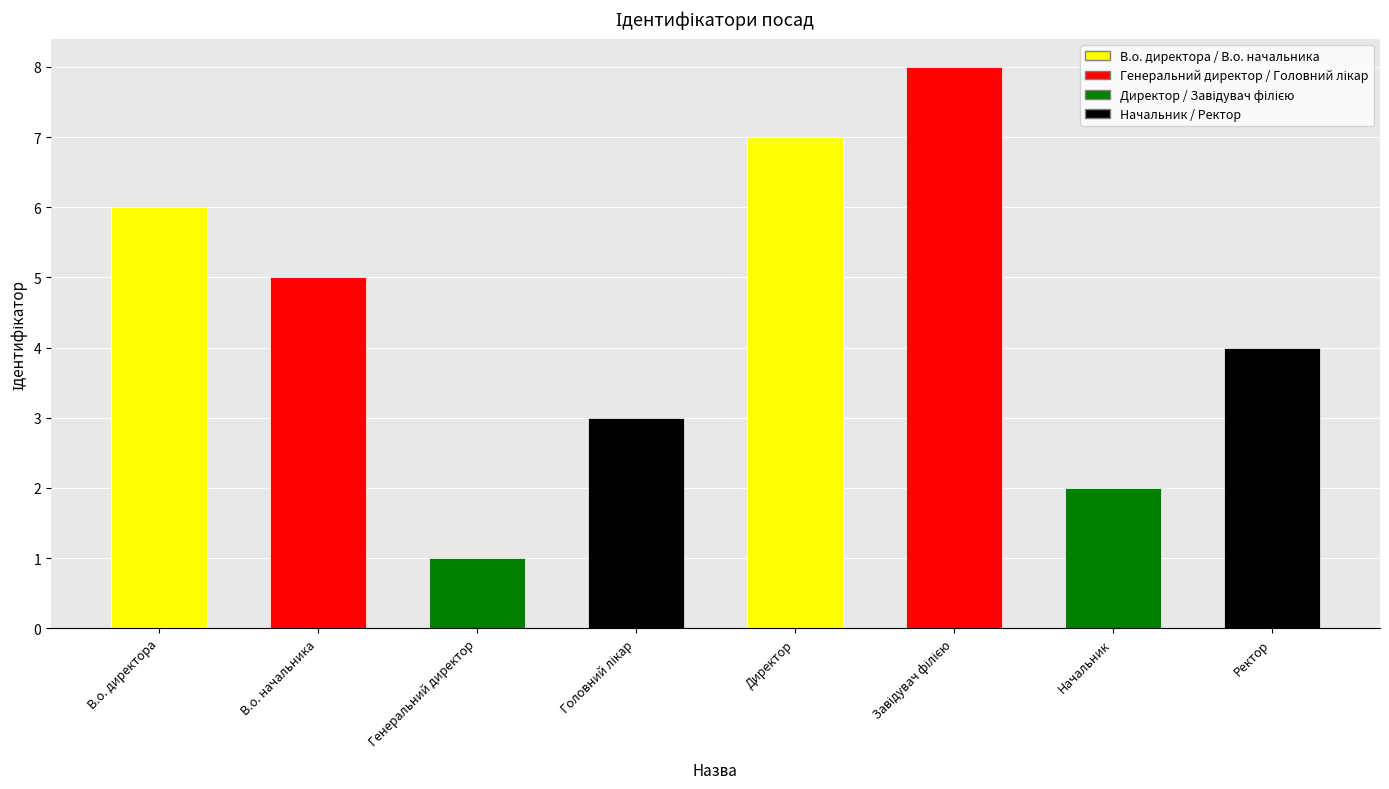

The value at В.о. начальника is 8. True or false?

False